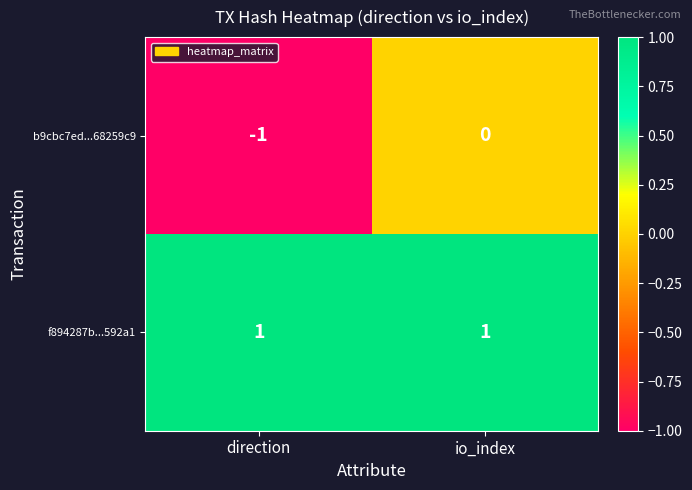

Rank the series by their average value, from highest to lowest.

f894287b...592a1, b9cbc7ed...68259c9